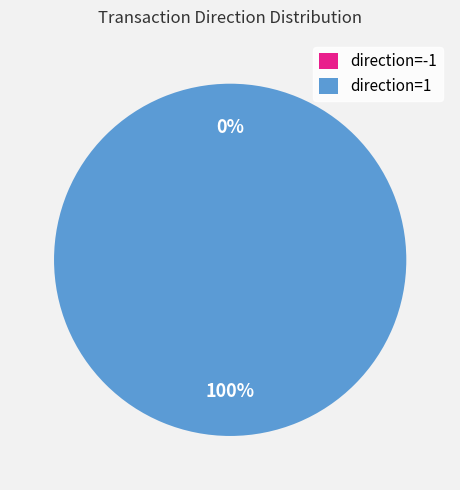

Which slice is the largest?

1